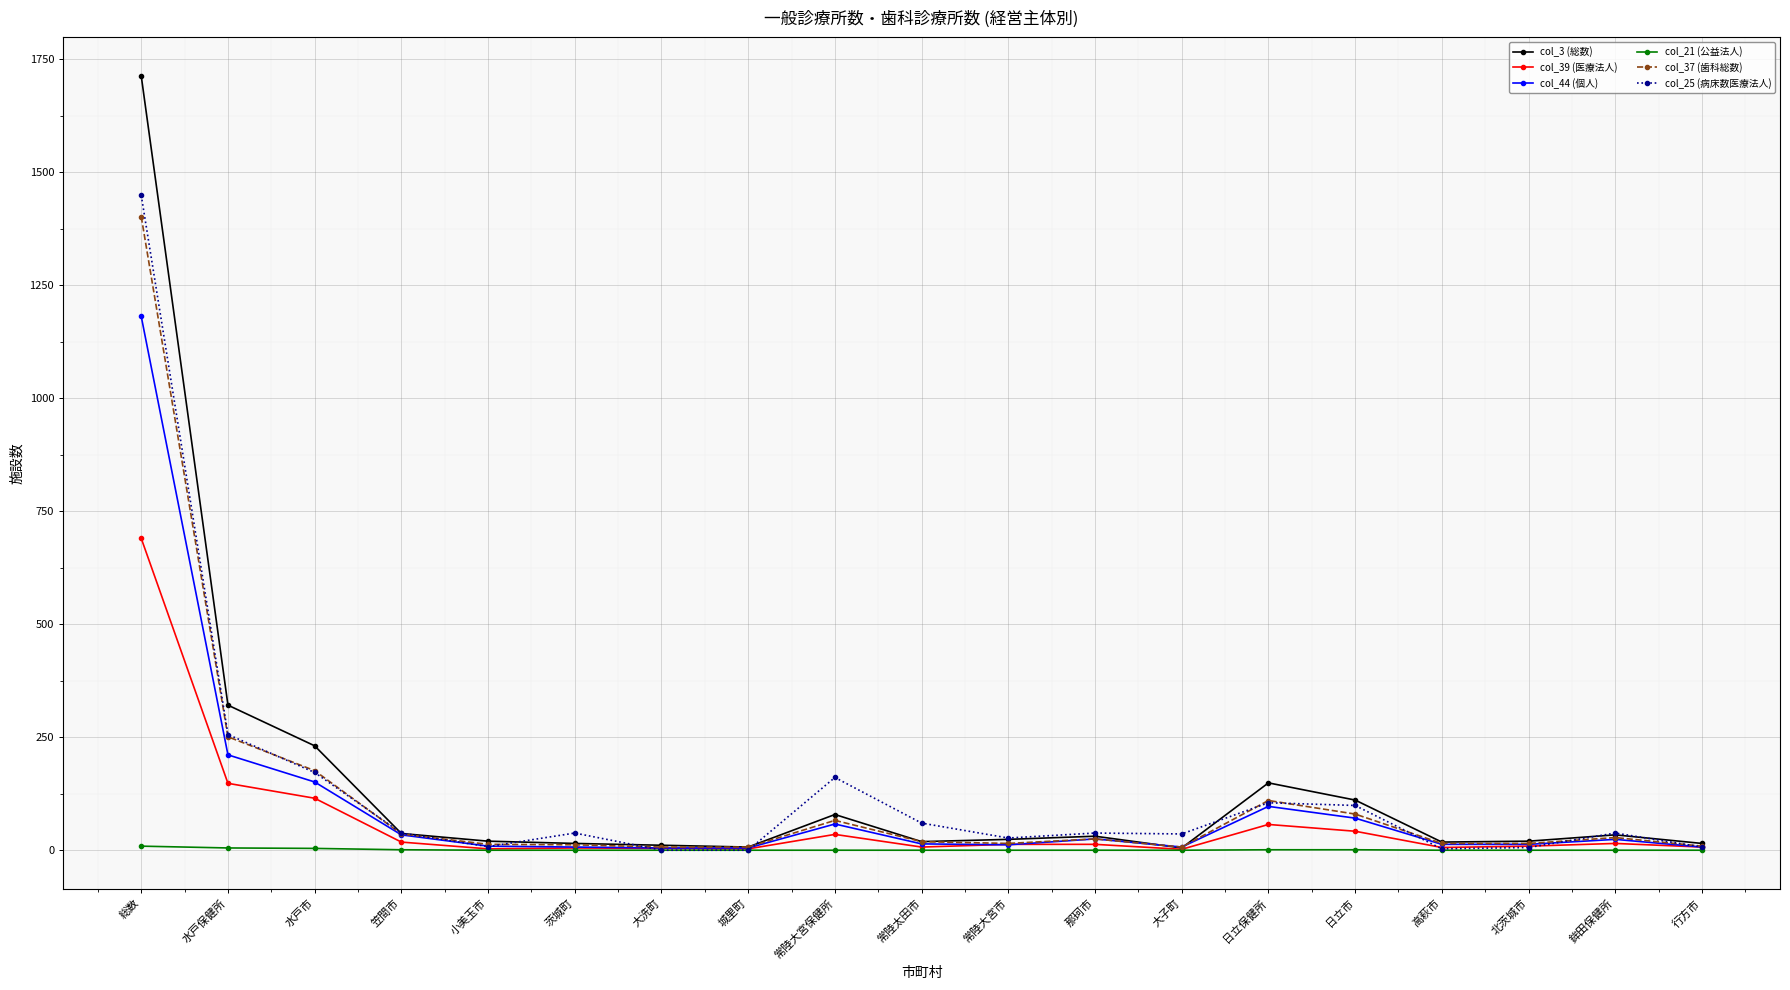

True or false: col_44 (個人) has more than 0 interior local peaks.

True